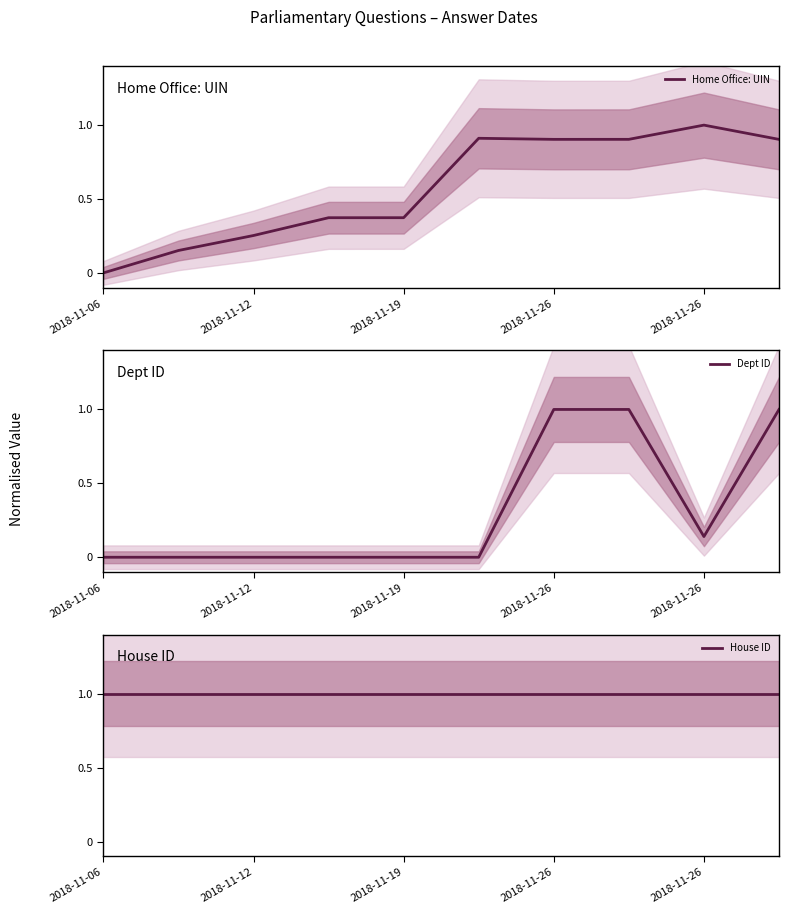

What are all the series names shown in the legend?

Home Office: UIN, Dept ID, House ID